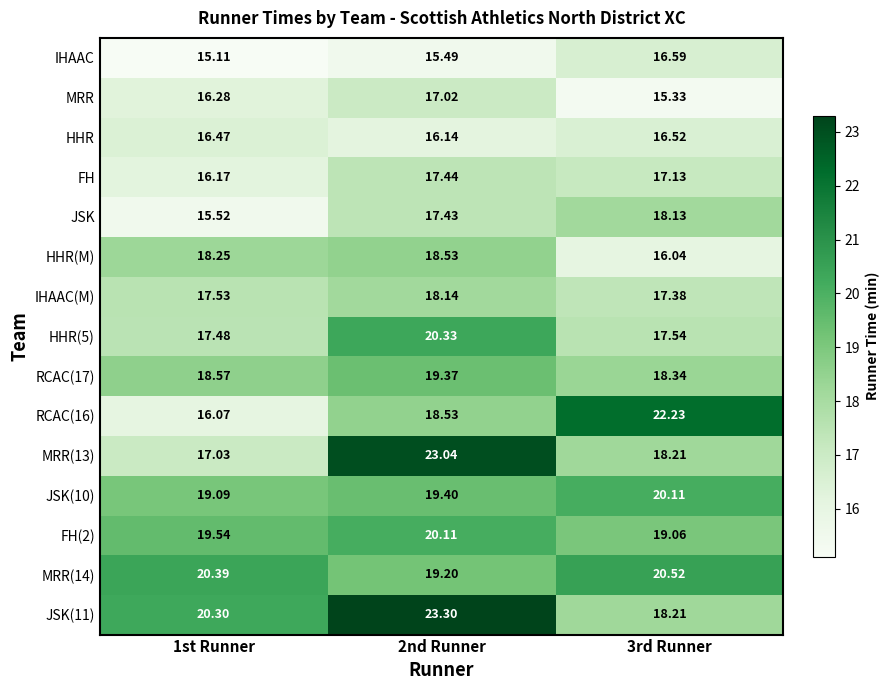

Is the value of MRR at 1st Runner greater than the value of RCAC(16) at 2nd Runner?

No